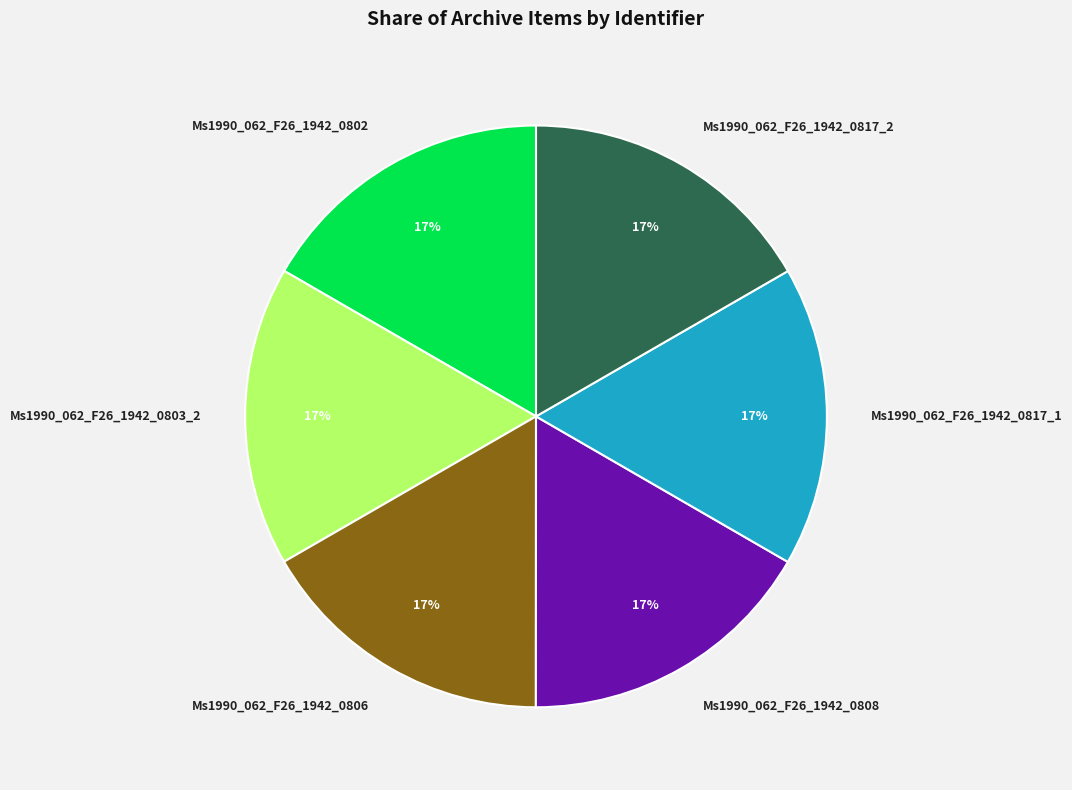

Is the sum of Ms1990_062_F26_1942_0803_2 and Ms1990_062_F26_1942_0806 greater than half?

No